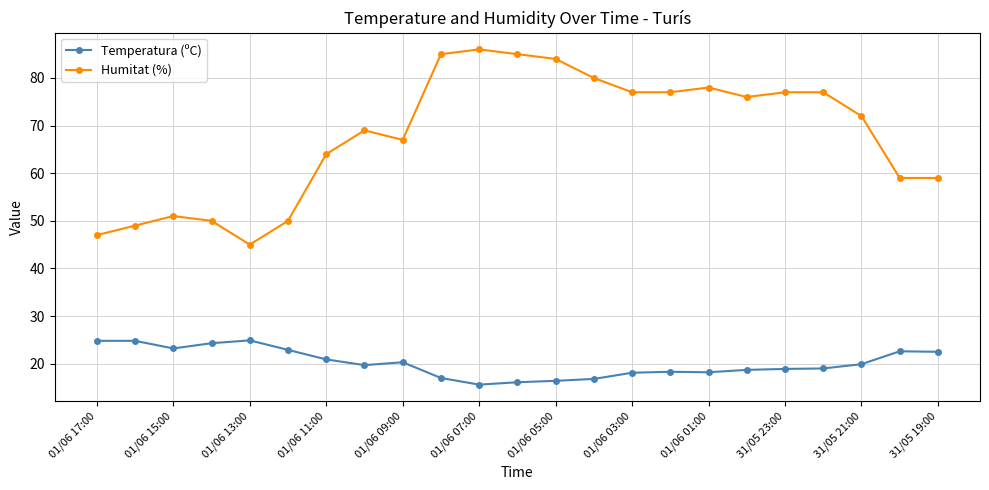

True or false: Temperatura (ºC) and Humitat (%) intersect in this chart.

False